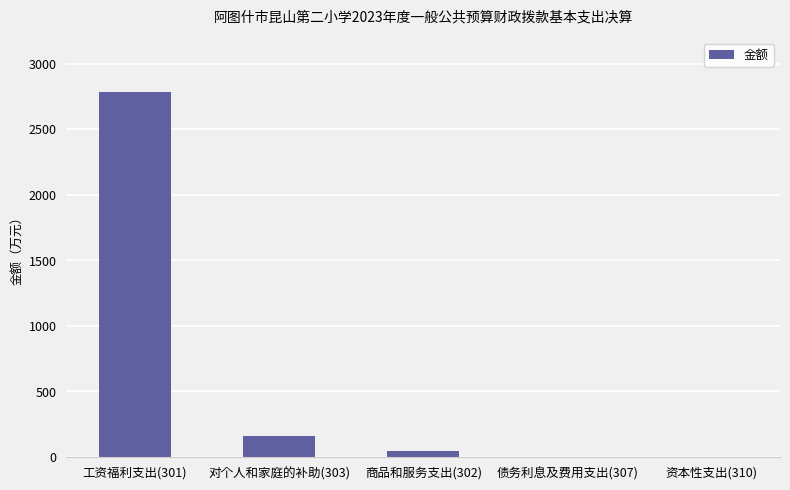

What is the greatest value displayed?

2785.0